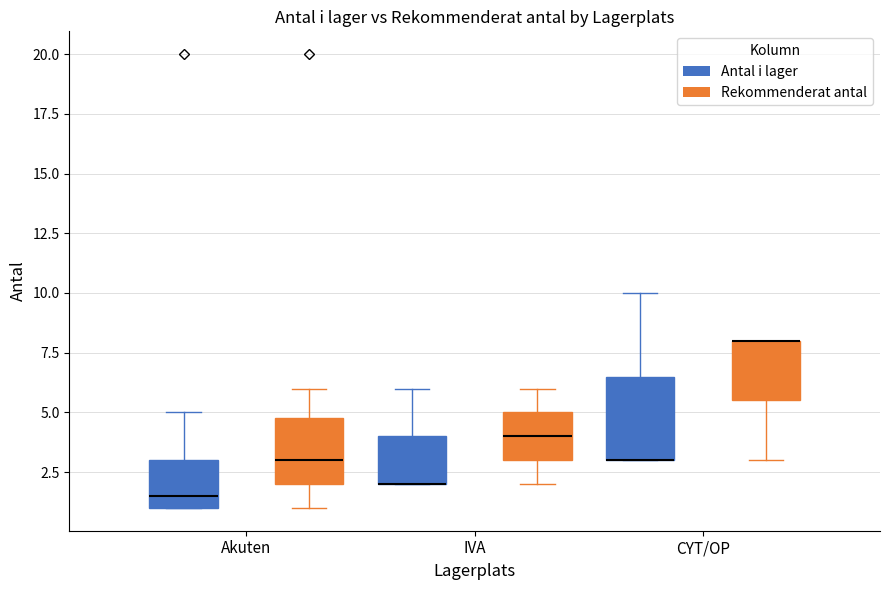

Comparing the boxes themselves (not the whiskers), which one is the tallest?

CYT/OP (Antal i lager)